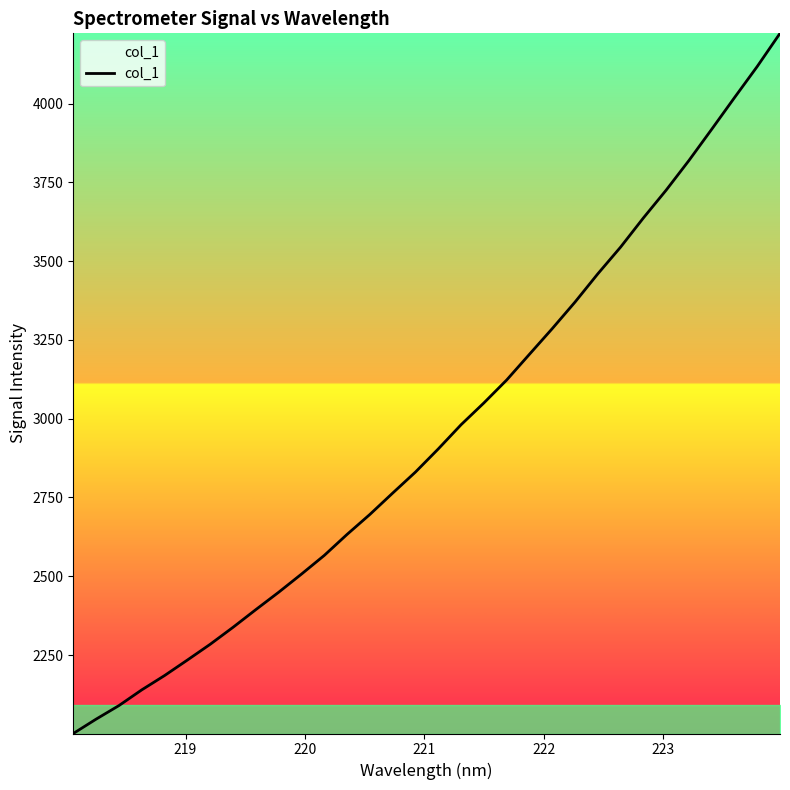

What is the difference between the maximum and minimum values?

2222.0